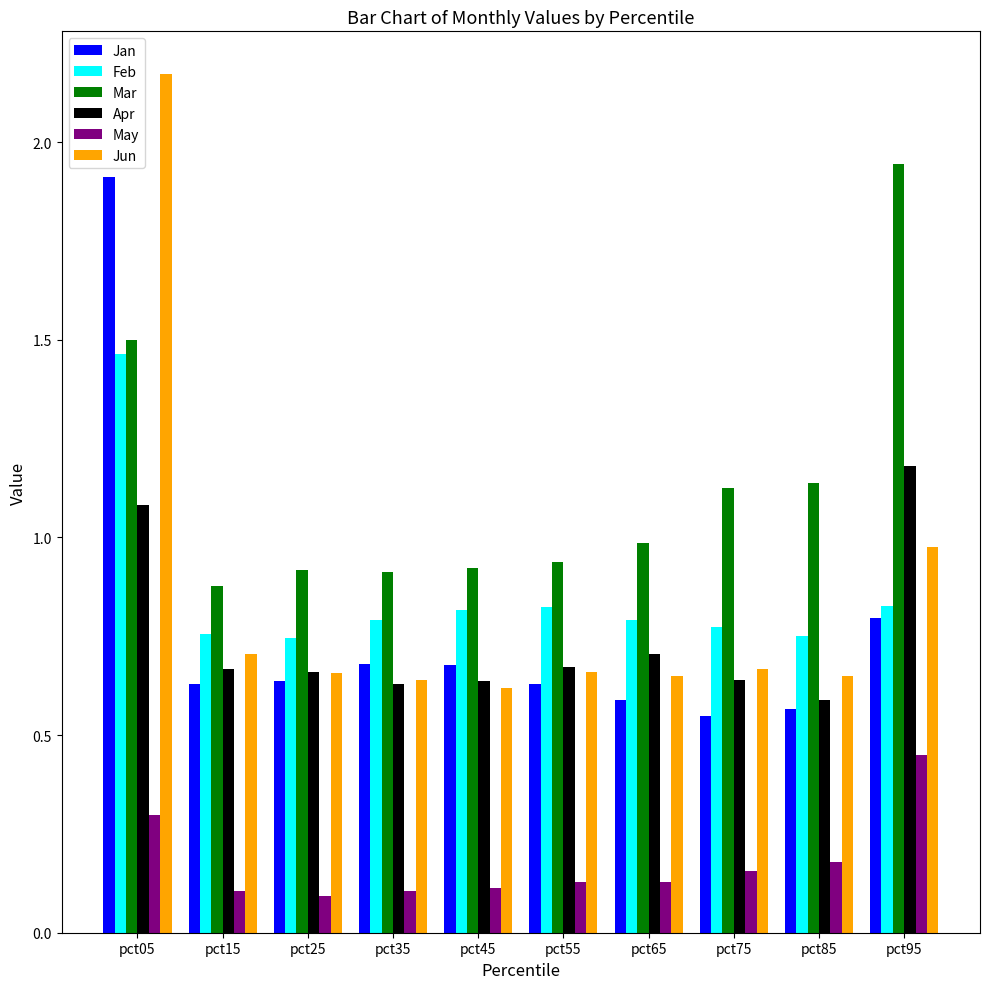

Which series has the largest range (max minus min)?

Jun